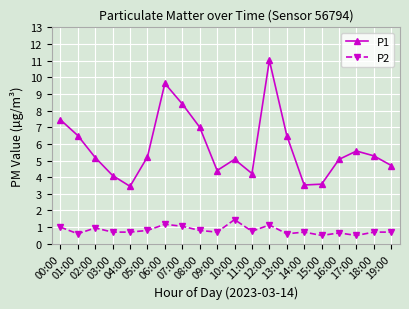

What position from the left is 00:00?

1